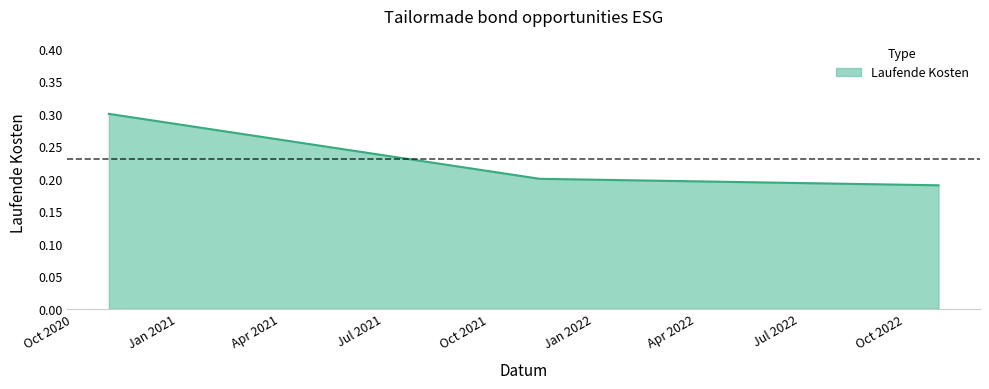

What is the maximum value shown in the chart?

0.3